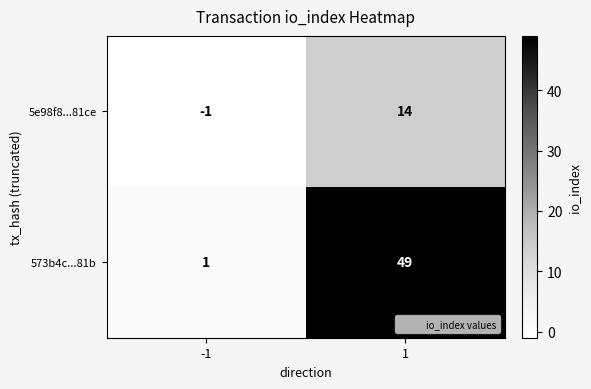

Rank the series by their average value, from highest to lowest.

573b4c...81b, 5e98f8...81ce